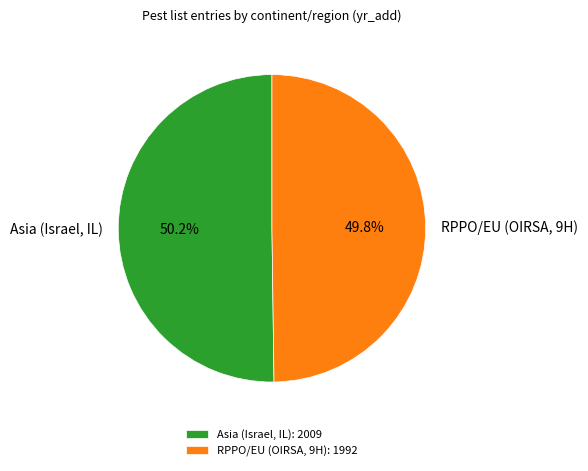

Is there any slice that represents more than half of the pie?

Yes